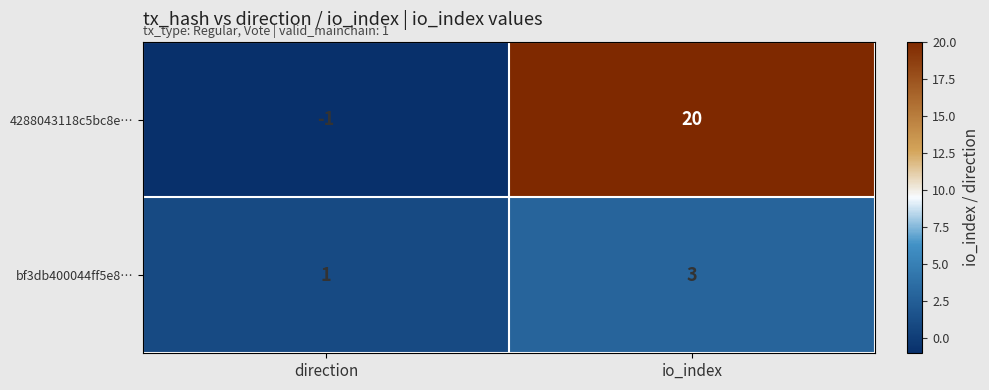

True or false: bf3db400044ff5e8… has a value of 4 at io_index.

False